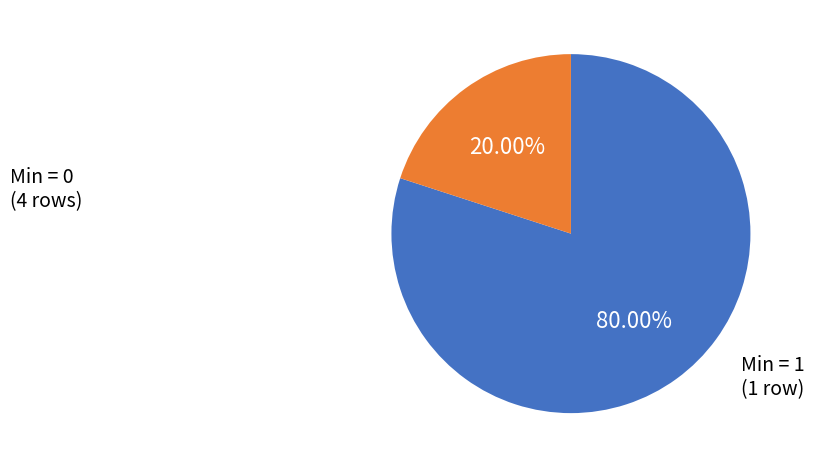

Does any single category account for the majority?

Yes